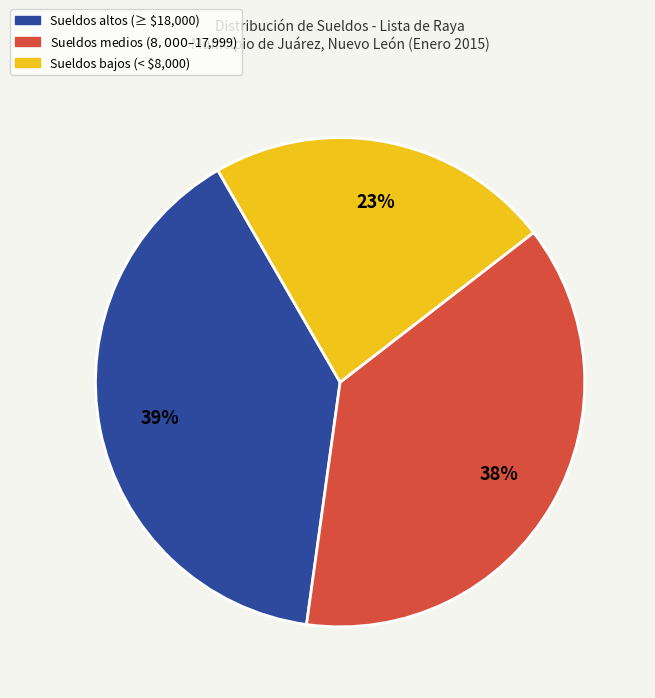

To the nearest percent, what is the average slice percentage?

33%